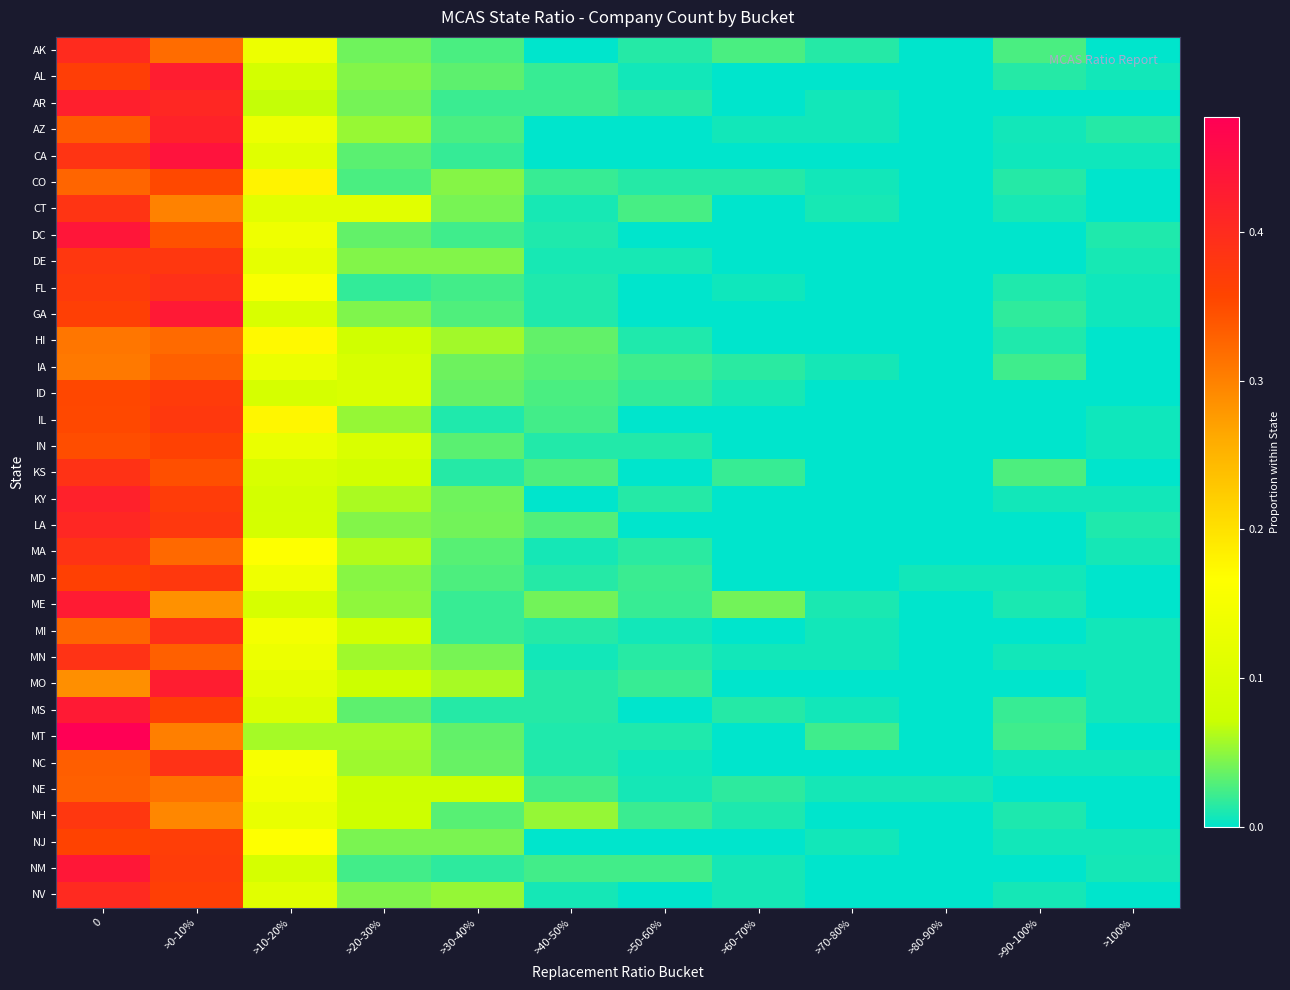

Reading left to right, transcribe all the data shown in this chart.

AK: 0=0.4	>0-10%=0.3	>10-20%=0.1	>20-30%=0.0	>30-40%=0.0	>40-50%=0.0	>50-60%=0.0	>60-70%=0.0	>70-80%=0.0	>80-90%=0.0	>90-100%=0.0	>100%=0.0
AL: 0=0.4	>0-10%=0.4	>10-20%=0.1	>20-30%=0.0	>30-40%=0.0	>40-50%=0.0	>50-60%=0.0	>60-70%=0.0	>70-80%=0.0	>80-90%=0.0	>90-100%=0.0	>100%=0.0
AR: 0=0.4	>0-10%=0.4	>10-20%=0.1	>20-30%=0.0	>30-40%=0.0	>40-50%=0.0	>50-60%=0.0	>60-70%=0.0	>70-80%=0.0	>80-90%=0.0	>90-100%=0.0	>100%=0.0
AZ: 0=0.3	>0-10%=0.4	>10-20%=0.1	>20-30%=0.1	>30-40%=0.0	>40-50%=0.0	>50-60%=0.0	>60-70%=0.0	>70-80%=0.0	>80-90%=0.0	>90-100%=0.0	>100%=0.0
CA: 0=0.4	>0-10%=0.4	>10-20%=0.1	>20-30%=0.0	>30-40%=0.0	>40-50%=0.0	>50-60%=0.0	>60-70%=0.0	>70-80%=0.0	>80-90%=0.0	>90-100%=0.0	>100%=0.0
CO: 0=0.3	>0-10%=0.4	>10-20%=0.2	>20-30%=0.0	>30-40%=0.0	>40-50%=0.0	>50-60%=0.0	>60-70%=0.0	>70-80%=0.0	>80-90%=0.0	>90-100%=0.0	>100%=0.0
CT: 0=0.4	>0-10%=0.3	>10-20%=0.1	>20-30%=0.1	>30-40%=0.0	>40-50%=0.0	>50-60%=0.0	>60-70%=0.0	>70-80%=0.0	>80-90%=0.0	>90-100%=0.0	>100%=0.0
DC: 0=0.4	>0-10%=0.3	>10-20%=0.1	>20-30%=0.0	>30-40%=0.0	>40-50%=0.0	>50-60%=0.0	>60-70%=0.0	>70-80%=0.0	>80-90%=0.0	>90-100%=0.0	>100%=0.0
DE: 0=0.4	>0-10%=0.4	>10-20%=0.1	>20-30%=0.0	>30-40%=0.0	>40-50%=0.0	>50-60%=0.0	>60-70%=0.0	>70-80%=0.0	>80-90%=0.0	>90-100%=0.0	>100%=0.0
FL: 0=0.4	>0-10%=0.4	>10-20%=0.2	>20-30%=0.0	>30-40%=0.0	>40-50%=0.0	>50-60%=0.0	>60-70%=0.0	>70-80%=0.0	>80-90%=0.0	>90-100%=0.0	>100%=0.0
GA: 0=0.4	>0-10%=0.4	>10-20%=0.1	>20-30%=0.0	>30-40%=0.0	>40-50%=0.0	>50-60%=0.0	>60-70%=0.0	>70-80%=0.0	>80-90%=0.0	>90-100%=0.0	>100%=0.0
HI: 0=0.3	>0-10%=0.3	>10-20%=0.2	>20-30%=0.1	>30-40%=0.1	>40-50%=0.0	>50-60%=0.0	>60-70%=0.0	>70-80%=0.0	>80-90%=0.0	>90-100%=0.0	>100%=0.0
IA: 0=0.3	>0-10%=0.3	>10-20%=0.1	>20-30%=0.1	>30-40%=0.0	>40-50%=0.0	>50-60%=0.0	>60-70%=0.0	>70-80%=0.0	>80-90%=0.0	>90-100%=0.0	>100%=0.0
ID: 0=0.4	>0-10%=0.4	>10-20%=0.1	>20-30%=0.1	>30-40%=0.0	>40-50%=0.0	>50-60%=0.0	>60-70%=0.0	>70-80%=0.0	>80-90%=0.0	>90-100%=0.0	>100%=0.0
IL: 0=0.4	>0-10%=0.4	>10-20%=0.2	>20-30%=0.1	>30-40%=0.0	>40-50%=0.0	>50-60%=0.0	>60-70%=0.0	>70-80%=0.0	>80-90%=0.0	>90-100%=0.0	>100%=0.0
IN: 0=0.3	>0-10%=0.4	>10-20%=0.1	>20-30%=0.1	>30-40%=0.0	>40-50%=0.0	>50-60%=0.0	>60-70%=0.0	>70-80%=0.0	>80-90%=0.0	>90-100%=0.0	>100%=0.0
KS: 0=0.4	>0-10%=0.3	>10-20%=0.1	>20-30%=0.1	>30-40%=0.0	>40-50%=0.0	>50-60%=0.0	>60-70%=0.0	>70-80%=0.0	>80-90%=0.0	>90-100%=0.0	>100%=0.0
KY: 0=0.4	>0-10%=0.4	>10-20%=0.1	>20-30%=0.1	>30-40%=0.0	>40-50%=0.0	>50-60%=0.0	>60-70%=0.0	>70-80%=0.0	>80-90%=0.0	>90-100%=0.0	>100%=0.0
LA: 0=0.4	>0-10%=0.4	>10-20%=0.1	>20-30%=0.0	>30-40%=0.0	>40-50%=0.0	>50-60%=0.0	>60-70%=0.0	>70-80%=0.0	>80-90%=0.0	>90-100%=0.0	>100%=0.0
MA: 0=0.4	>0-10%=0.3	>10-20%=0.2	>20-30%=0.1	>30-40%=0.0	>40-50%=0.0	>50-60%=0.0	>60-70%=0.0	>70-80%=0.0	>80-90%=0.0	>90-100%=0.0	>100%=0.0
MD: 0=0.4	>0-10%=0.4	>10-20%=0.1	>20-30%=0.0	>30-40%=0.0	>40-50%=0.0	>50-60%=0.0	>60-70%=0.0	>70-80%=0.0	>80-90%=0.0	>90-100%=0.0	>100%=0.0
ME: 0=0.4	>0-10%=0.3	>10-20%=0.1	>20-30%=0.1	>30-40%=0.0	>40-50%=0.0	>50-60%=0.0	>60-70%=0.0	>70-80%=0.0	>80-90%=0.0	>90-100%=0.0	>100%=0.0
MI: 0=0.3	>0-10%=0.4	>10-20%=0.1	>20-30%=0.1	>30-40%=0.0	>40-50%=0.0	>50-60%=0.0	>60-70%=0.0	>70-80%=0.0	>80-90%=0.0	>90-100%=0.0	>100%=0.0
MN: 0=0.4	>0-10%=0.3	>10-20%=0.1	>20-30%=0.1	>30-40%=0.0	>40-50%=0.0	>50-60%=0.0	>60-70%=0.0	>70-80%=0.0	>80-90%=0.0	>90-100%=0.0	>100%=0.0
MO: 0=0.3	>0-10%=0.4	>10-20%=0.1	>20-30%=0.1	>30-40%=0.1	>40-50%=0.0	>50-60%=0.0	>60-70%=0.0	>70-80%=0.0	>80-90%=0.0	>90-100%=0.0	>100%=0.0
MS: 0=0.4	>0-10%=0.4	>10-20%=0.1	>20-30%=0.0	>30-40%=0.0	>40-50%=0.0	>50-60%=0.0	>60-70%=0.0	>70-80%=0.0	>80-90%=0.0	>90-100%=0.0	>100%=0.0
MT: 0=0.5	>0-10%=0.3	>10-20%=0.1	>20-30%=0.1	>30-40%=0.0	>40-50%=0.0	>50-60%=0.0	>60-70%=0.0	>70-80%=0.0	>80-90%=0.0	>90-100%=0.0	>100%=0.0
NC: 0=0.3	>0-10%=0.4	>10-20%=0.2	>20-30%=0.1	>30-40%=0.0	>40-50%=0.0	>50-60%=0.0	>60-70%=0.0	>70-80%=0.0	>80-90%=0.0	>90-100%=0.0	>100%=0.0
NE: 0=0.3	>0-10%=0.3	>10-20%=0.1	>20-30%=0.1	>30-40%=0.1	>40-50%=0.0	>50-60%=0.0	>60-70%=0.0	>70-80%=0.0	>80-90%=0.0	>90-100%=0.0	>100%=0.0
NH: 0=0.4	>0-10%=0.3	>10-20%=0.1	>20-30%=0.1	>30-40%=0.0	>40-50%=0.1	>50-60%=0.0	>60-70%=0.0	>70-80%=0.0	>80-90%=0.0	>90-100%=0.0	>100%=0.0
NJ: 0=0.4	>0-10%=0.4	>10-20%=0.2	>20-30%=0.0	>30-40%=0.0	>40-50%=0.0	>50-60%=0.0	>60-70%=0.0	>70-80%=0.0	>80-90%=0.0	>90-100%=0.0	>100%=0.0
NM: 0=0.4	>0-10%=0.4	>10-20%=0.1	>20-30%=0.0	>30-40%=0.0	>40-50%=0.0	>50-60%=0.0	>60-70%=0.0	>70-80%=0.0	>80-90%=0.0	>90-100%=0.0	>100%=0.0
NV: 0=0.4	>0-10%=0.4	>10-20%=0.1	>20-30%=0.0	>30-40%=0.1	>40-50%=0.0	>50-60%=0.0	>60-70%=0.0	>70-80%=0.0	>80-90%=0.0	>90-100%=0.0	>100%=0.0